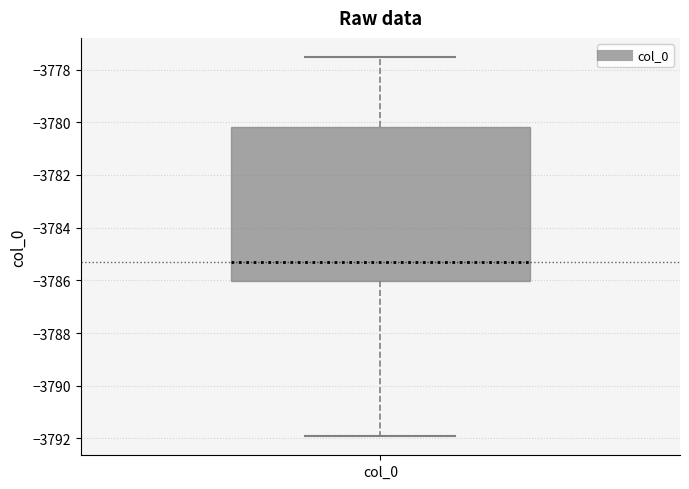

Where is the lower edge of the box for col_0 on the y-axis? The values are not printed on the chart, so give them approximately, as read against the axis.

-3786.0